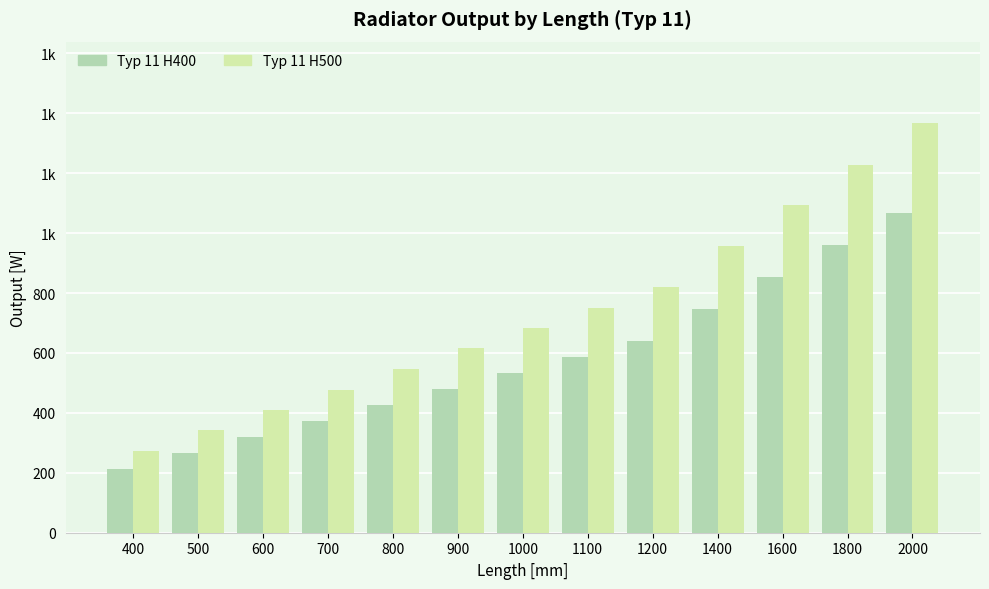

What is the total value across all series at 500?

609